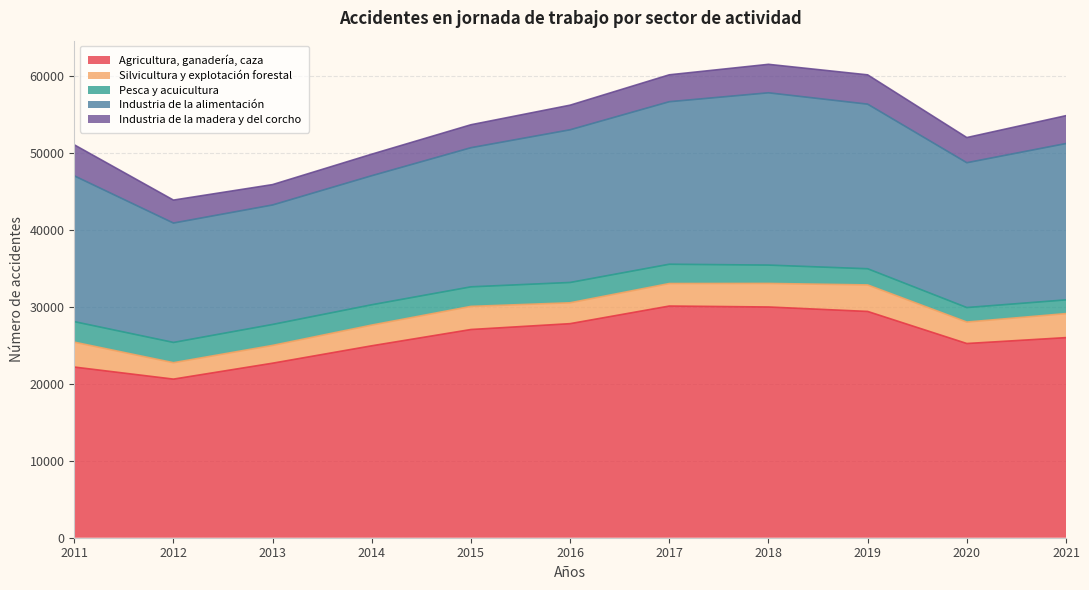

What is the value of the Industria de la madera y del corcho point at the 11th from the left?

3618